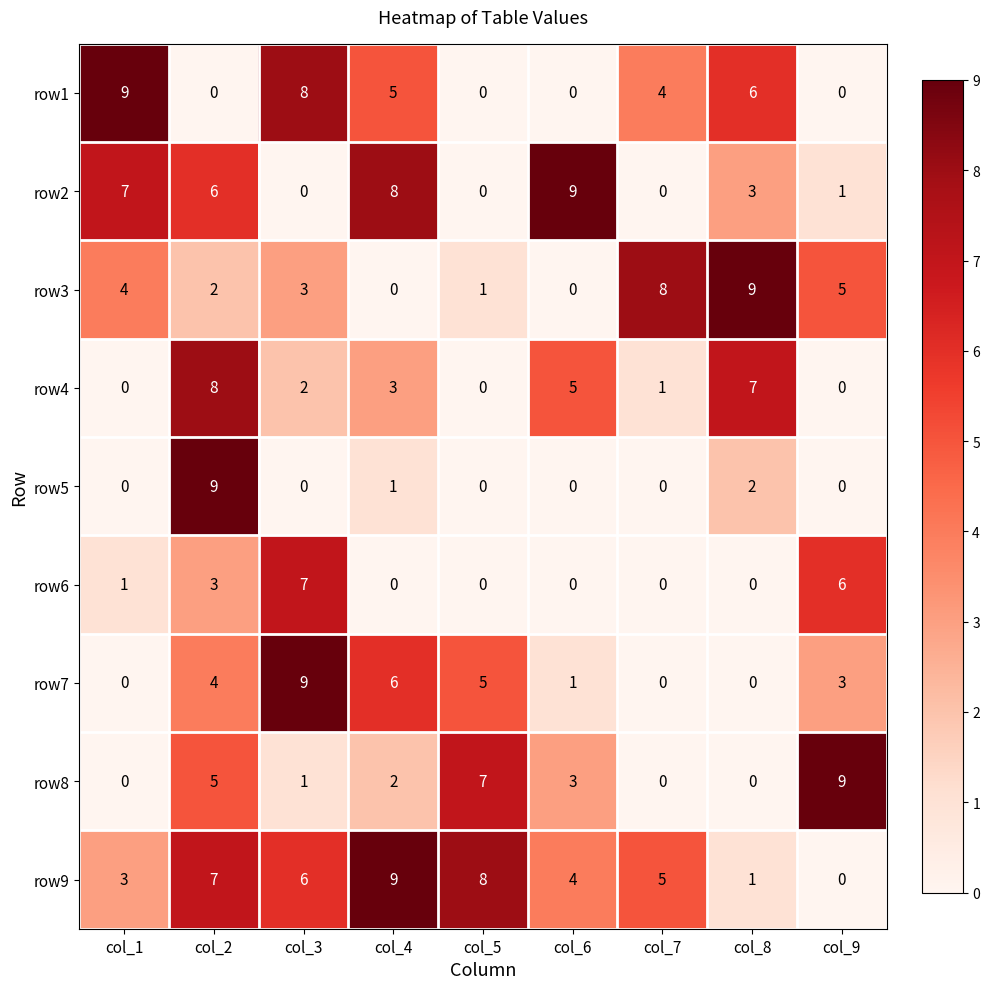

Which series has the largest total across all categories?

row9